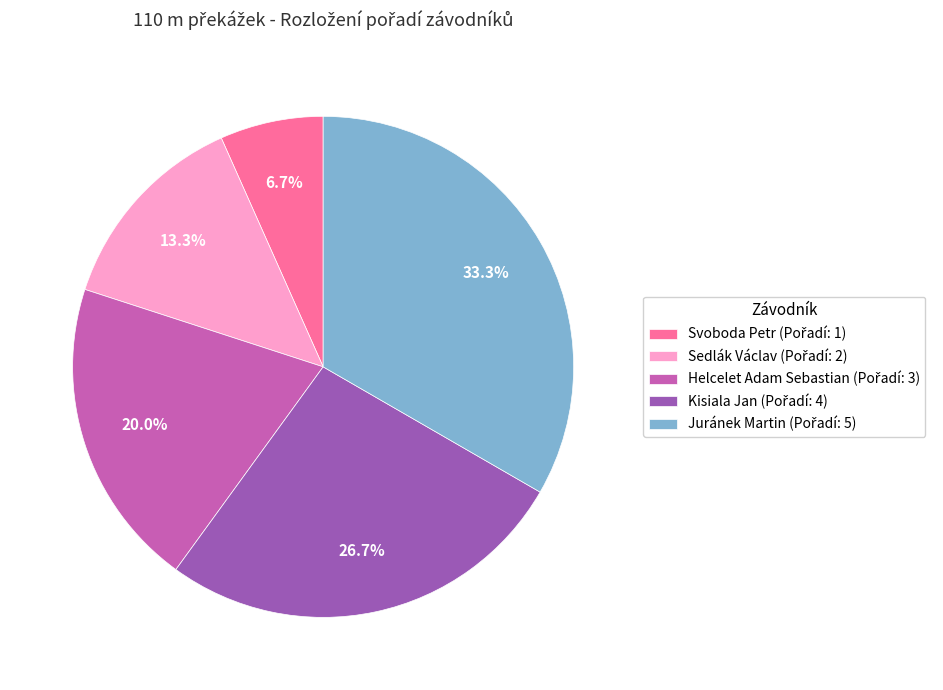

Count the number of slices in the pie.

5